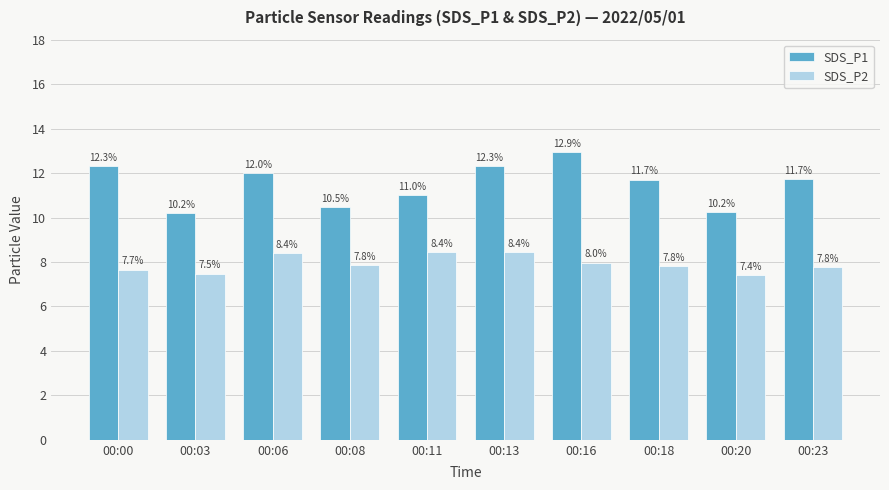

True or false: SDS_P2 has a value of 7.5 at 00:03.

True